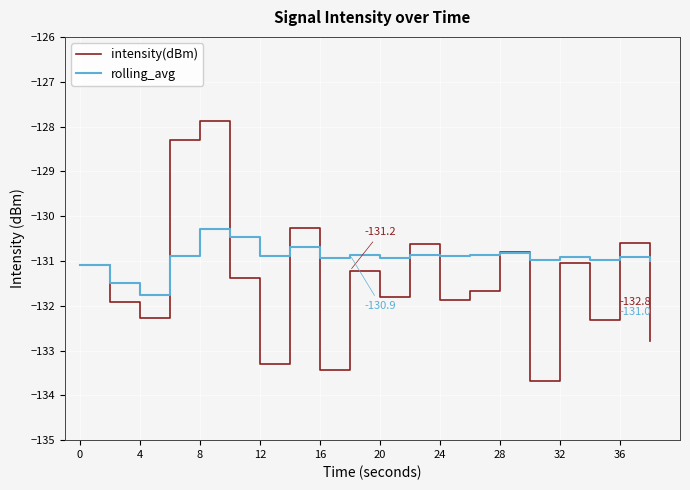

Rank the series by their maximum value, from lowest to highest.

rolling_avg, intensity(dBm)